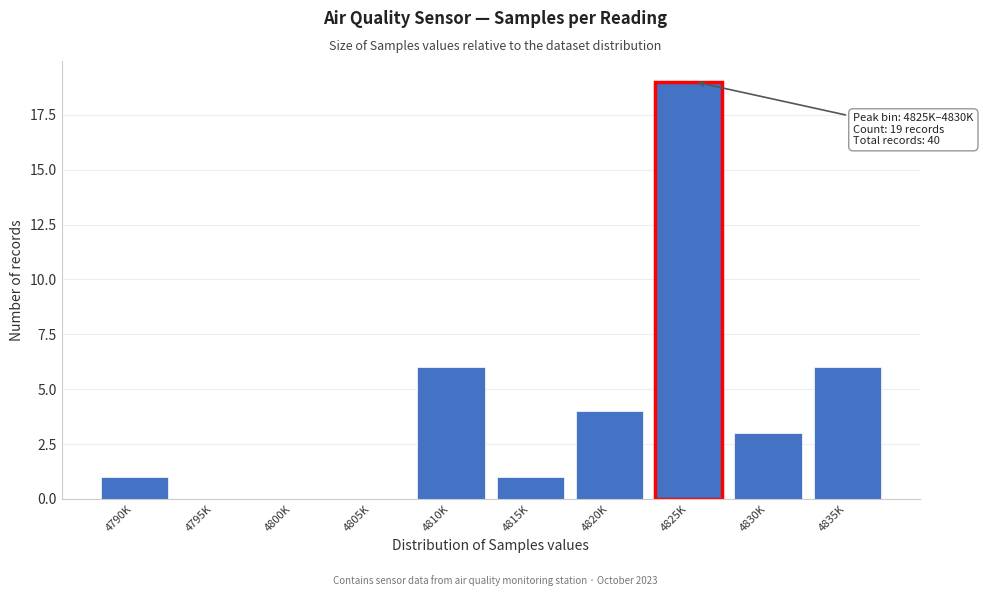

Reading left to right, transcribe all the data shown in this chart.

4790K=1	4795K=0	4800K=0	4805K=0	4810K=6	4815K=1	4820K=4	4825K=19	4830K=3	4835K=6